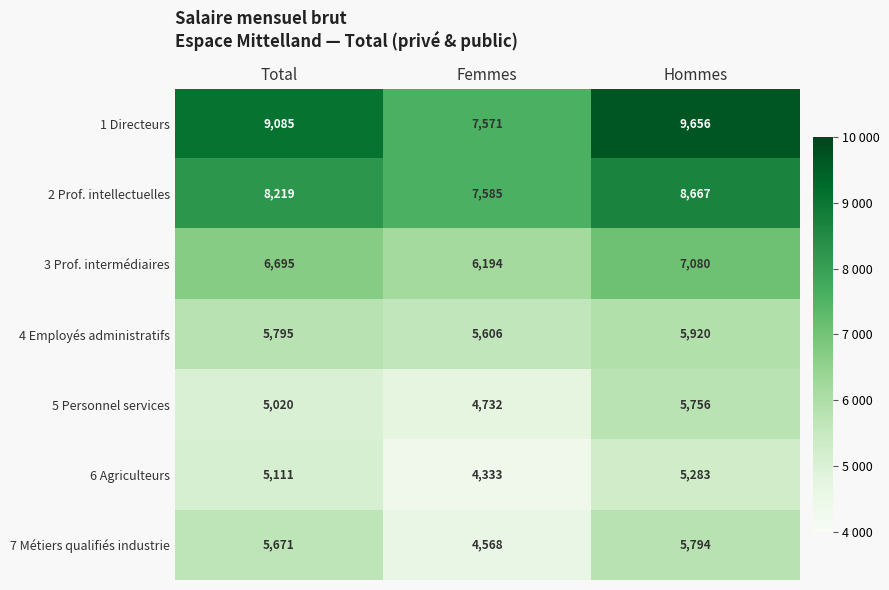

Reading left to right, transcribe all the data shown in this chart.

1 Directeurs: Total=9085	Femmes=7571	Hommes=9656
2 Prof. intellectuelles: Total=8219	Femmes=7585	Hommes=8667
3 Prof. intermédiaires: Total=6695	Femmes=6194	Hommes=7080
4 Employés administratifs: Total=5795	Femmes=5606	Hommes=5920
5 Personnel services: Total=5020	Femmes=4732	Hommes=5756
6 Agriculteurs: Total=5111	Femmes=4333	Hommes=5283
7 Métiers qualifiés industrie: Total=5671	Femmes=4568	Hommes=5794